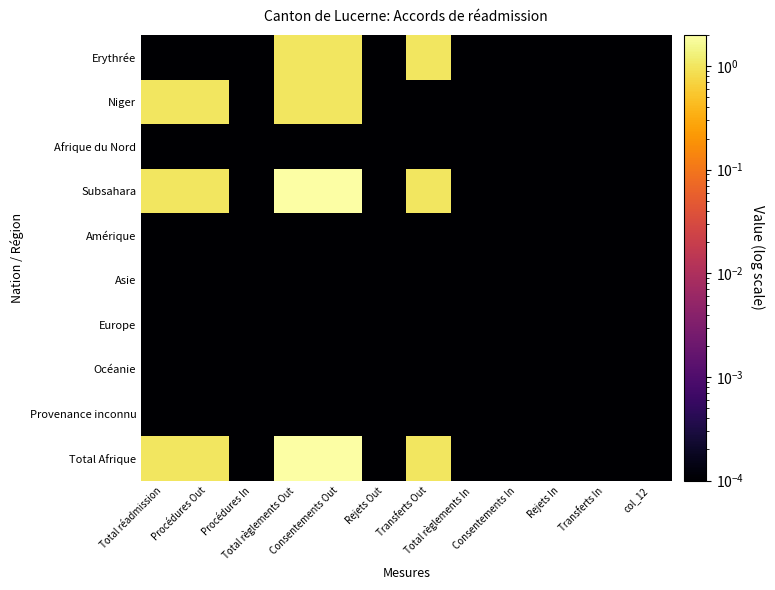

Rank the series at Total règlements Out from lowest to highest value.

Afrique du Nord, Amérique, Asie, Europe, Océanie, Provenance inconnu, Erythrée, Niger, Subsahara, Total Afrique